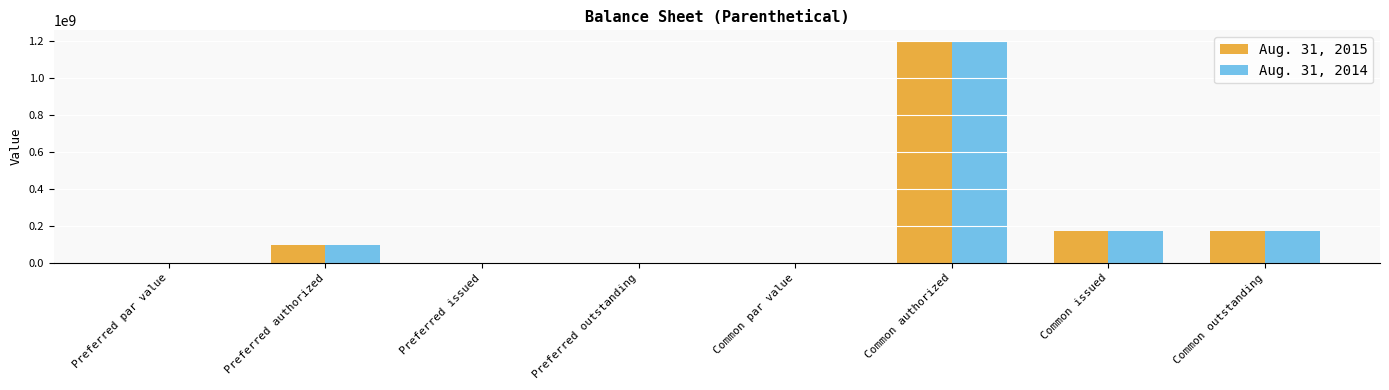

What is the sum of all Aug. 31, 2014 values?

1650375366.0